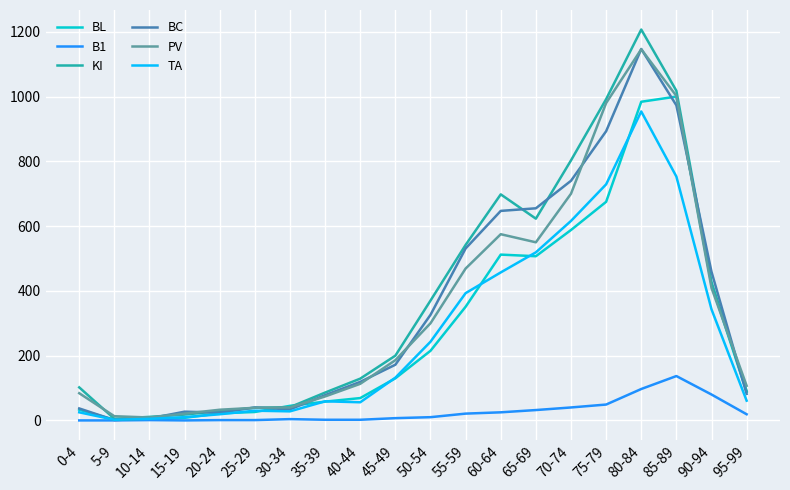

What is the sum of the B1 values at 80-84 and 40-44?

99